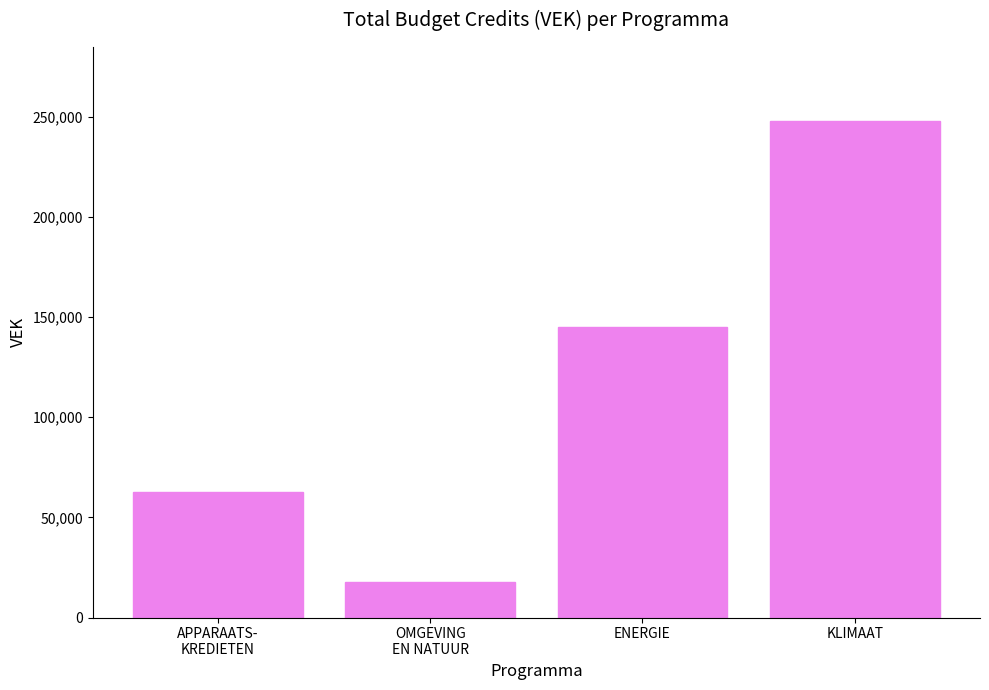

The chart shows a value of 81497 at KLIMAAT. True or false?

False